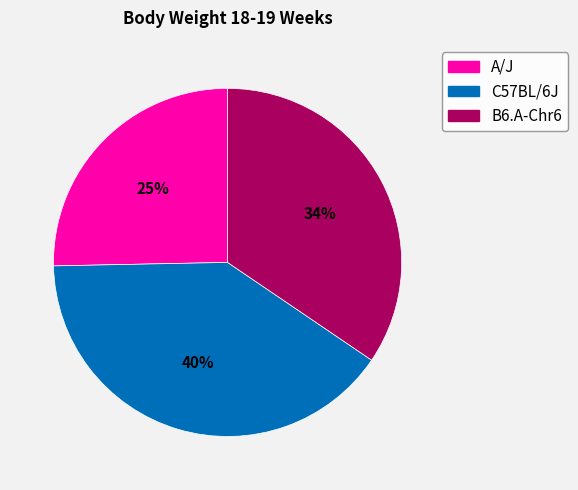

Approximately how many times larger is the value at A/J compared to B6.A-Chr6?

0.7